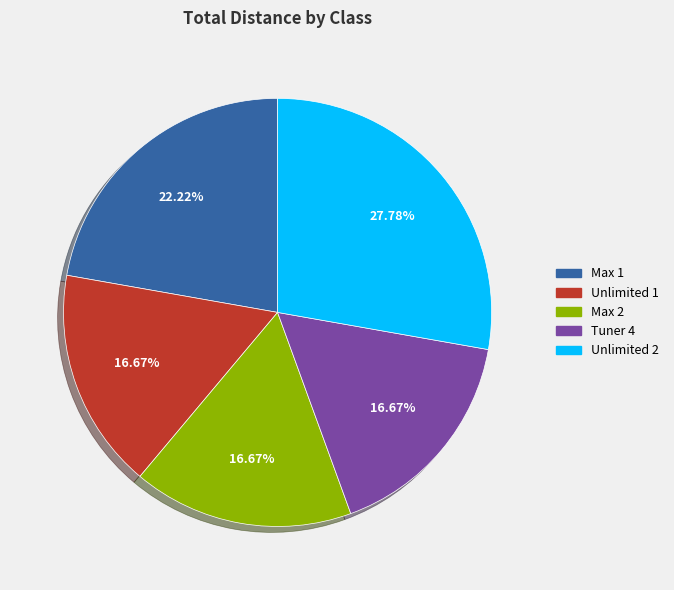

Is there a majority slice in this chart?

No